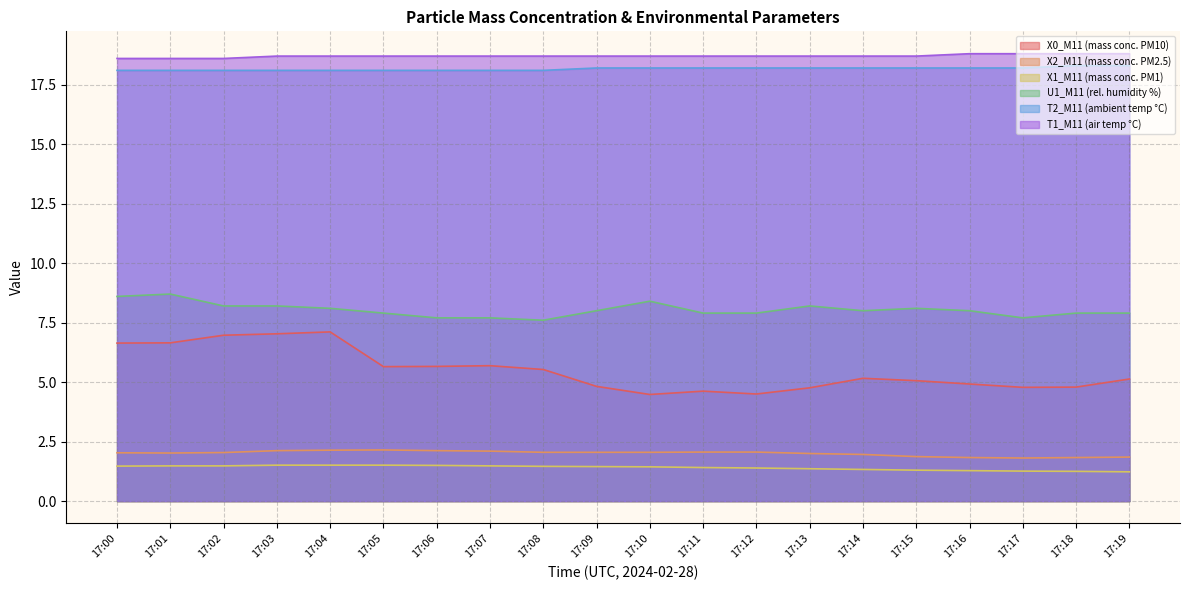

True or false: T2_M11 (ambient temp °C) has more than 0 points higher than both neighbors.

False